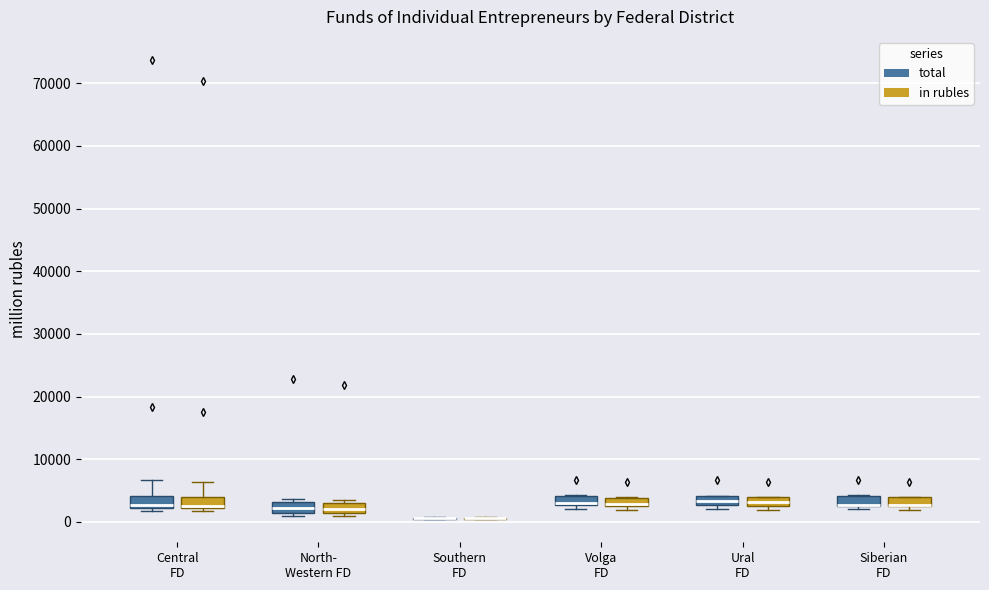

Where is the lower edge of the box for Ural FD (in rubles) on the y-axis? The values are not printed on the chart, so give them approximately, as read against the axis.

3000